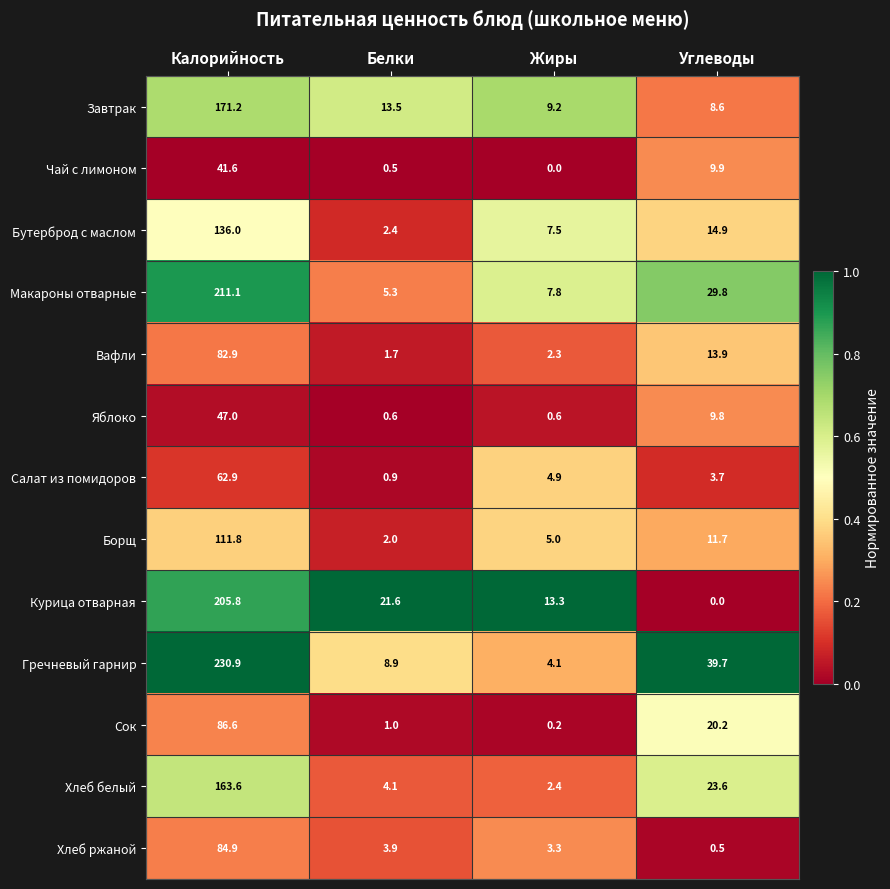

At which label is Завтрак closest to 89?

Белки